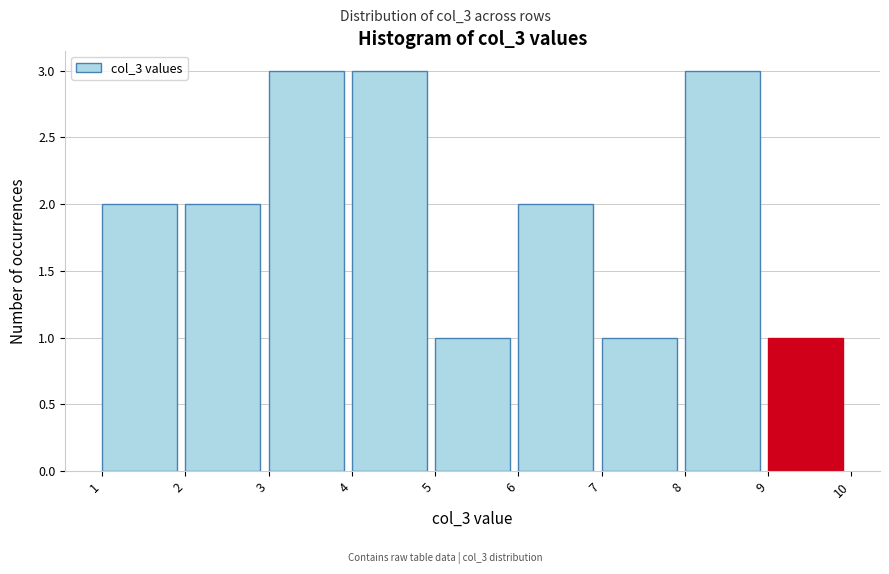

Reading left to right, list every bar in this chart as the range it spans on the x-axis followed by its height. The values are not printed on the chart, so give them approximately, as read against the axis.

1 to 2: 2
2 to 3: 2
3 to 4: 3
4 to 5: 3
5 to 6: 1
6 to 7: 2
7 to 8: 1
8 to 9: 3
9 to 10: 1